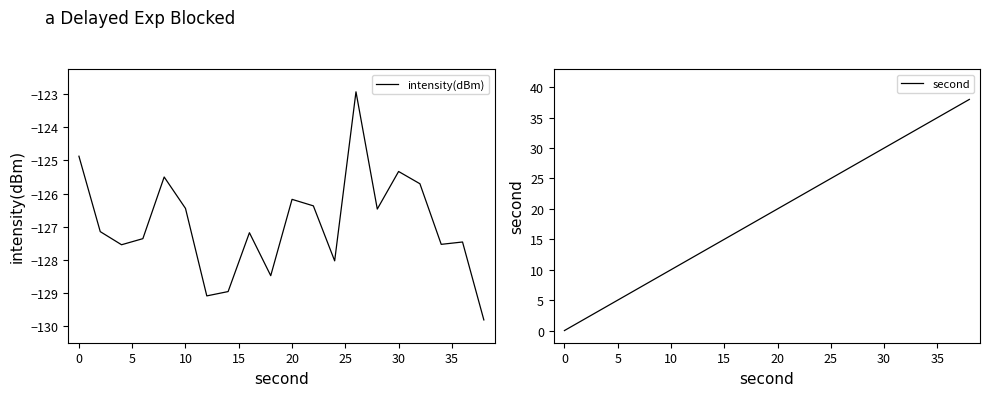

What is the average value of the second series?

19.0